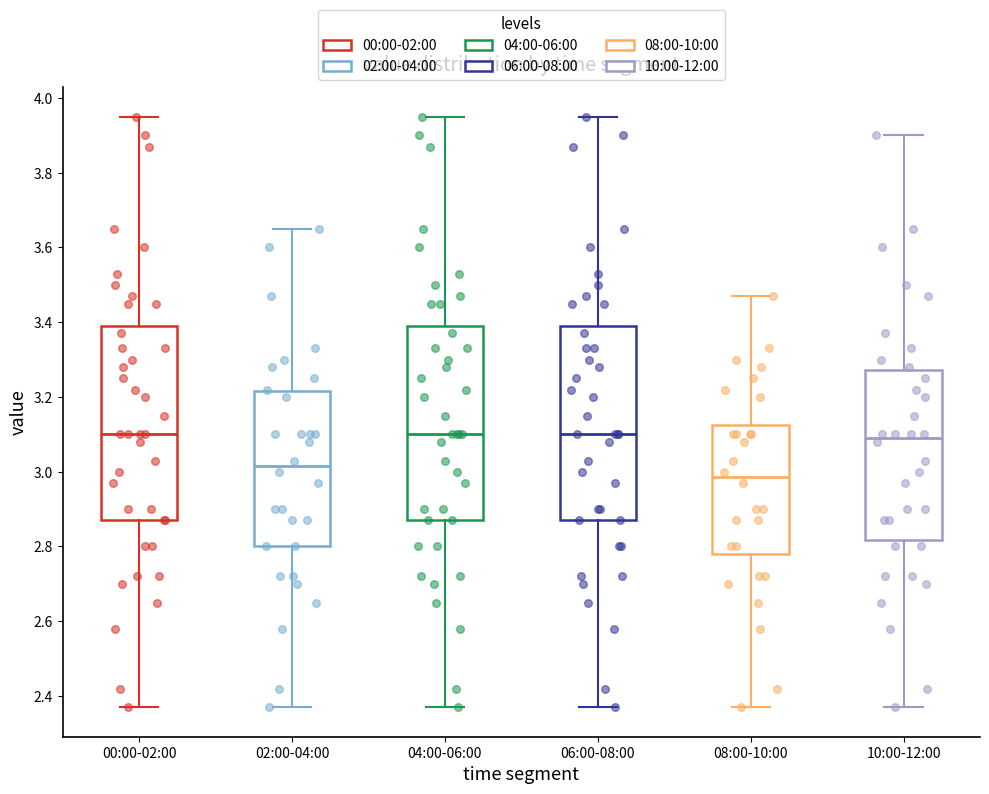

Which box has the lowest median line?

08:00-10:00